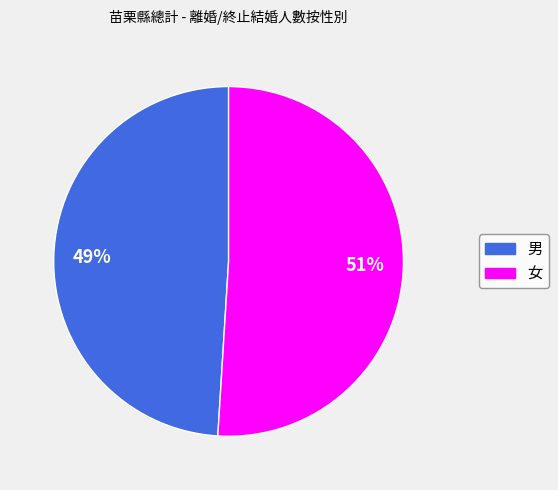

Do 男 and 女 together represent more than half of the pie?

Yes